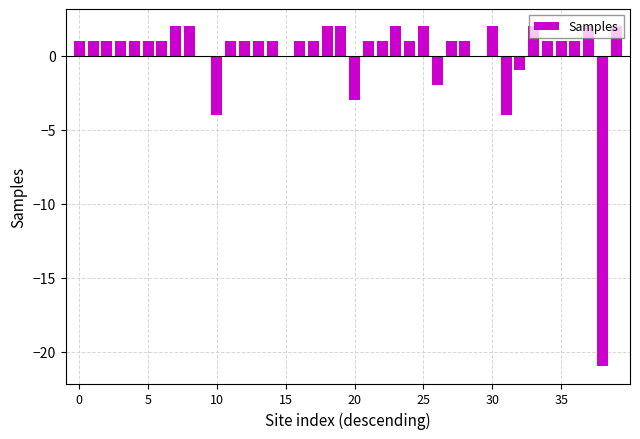

Are the bars horizontal?

No